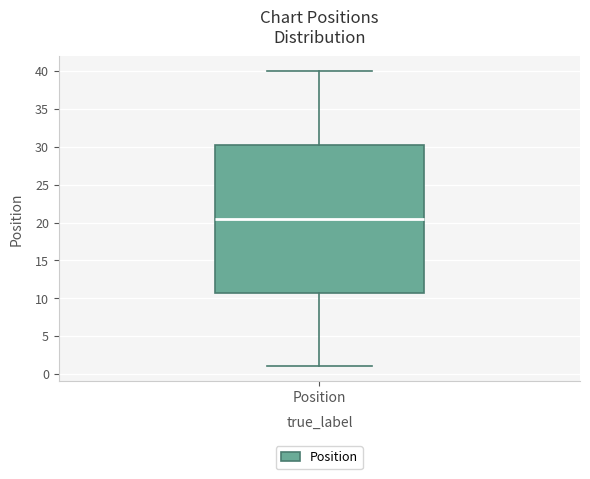

Transcribe this box plot: give where the median line is, the range the box spans, and where the two whiskers end, as read against the y-axis. The values are not printed on the chart, so give them approximately, as read against the axis.

median 20.5, box 11.0 to 30.5, whiskers 1.0 to 40.0